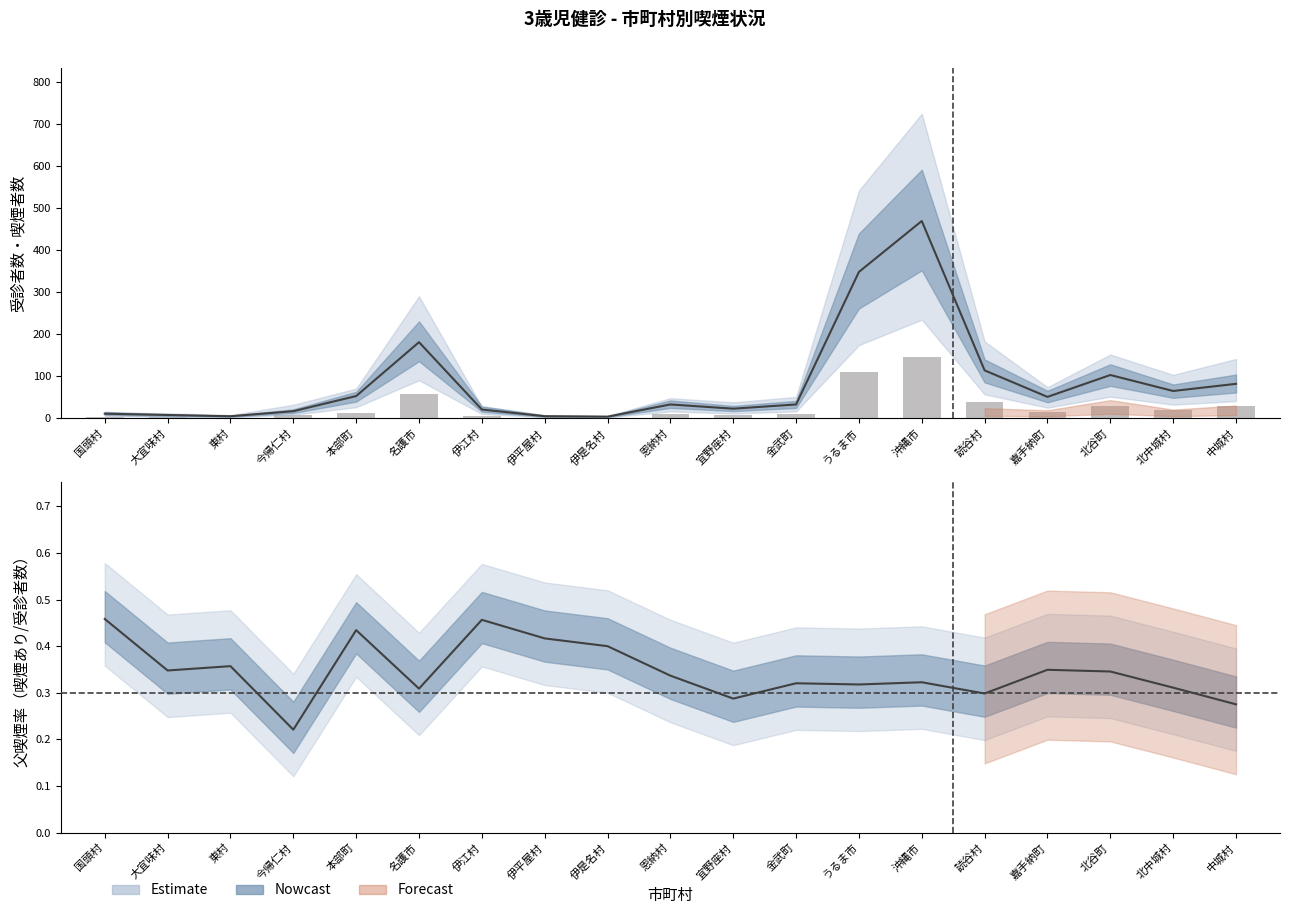

Does the chart contain stacked bars?

No